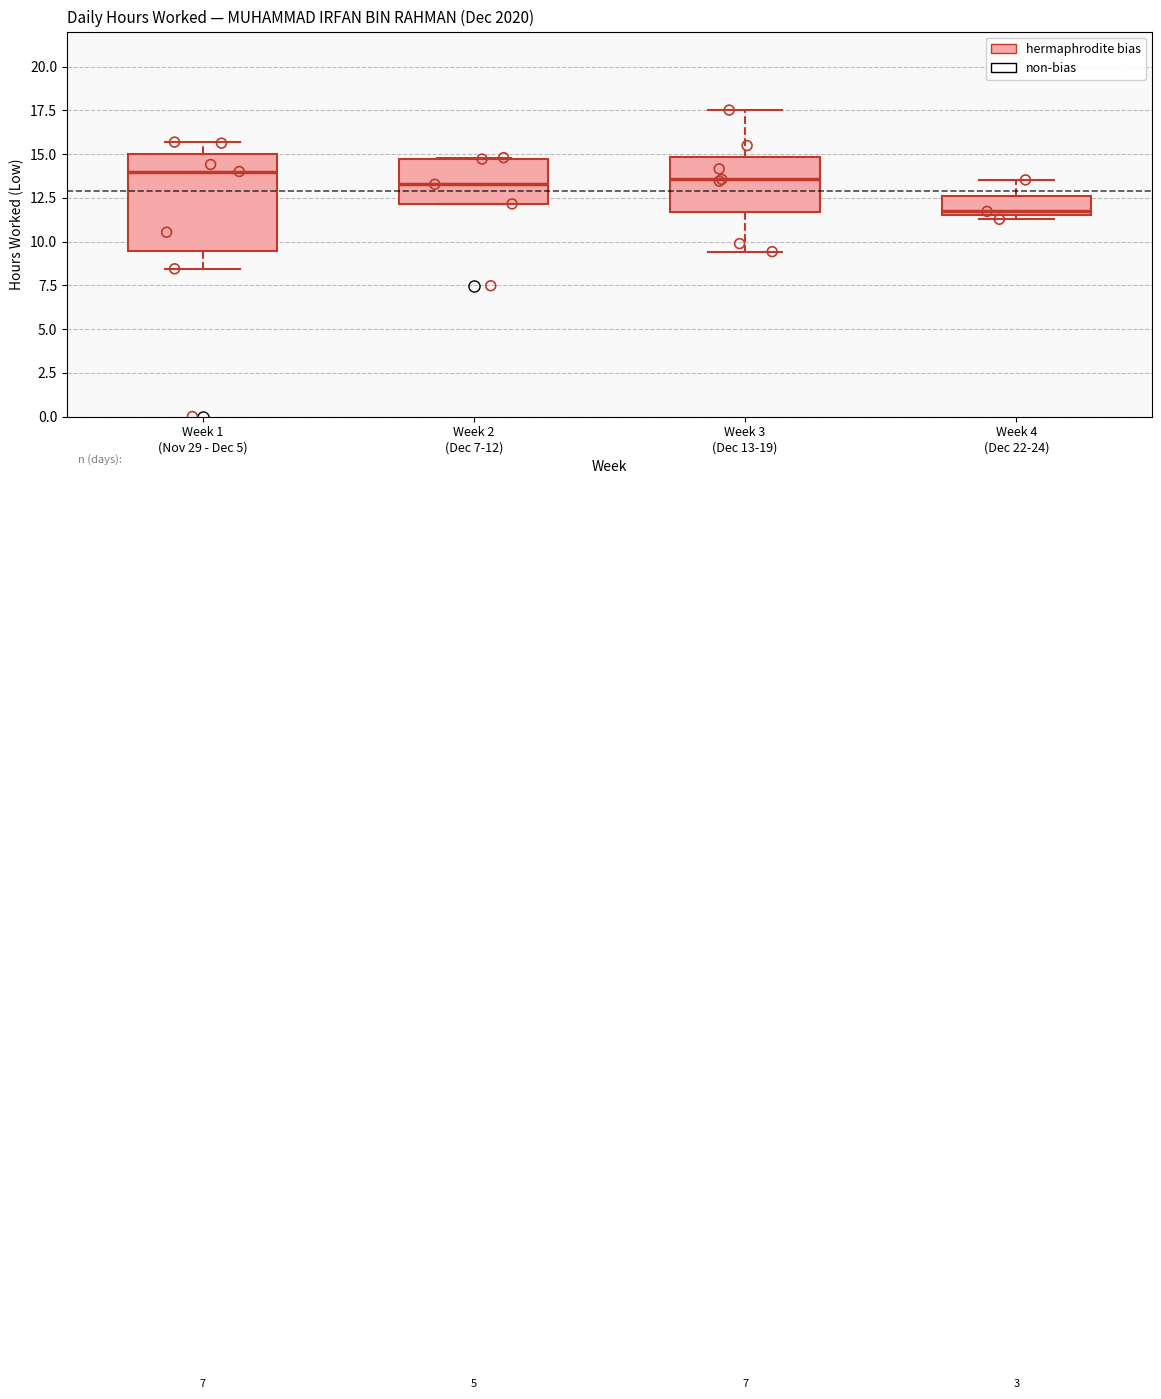

Comparing the boxes themselves (not the whiskers), which one is the tallest?

Week 1 (Nov 29 - Dec 5)